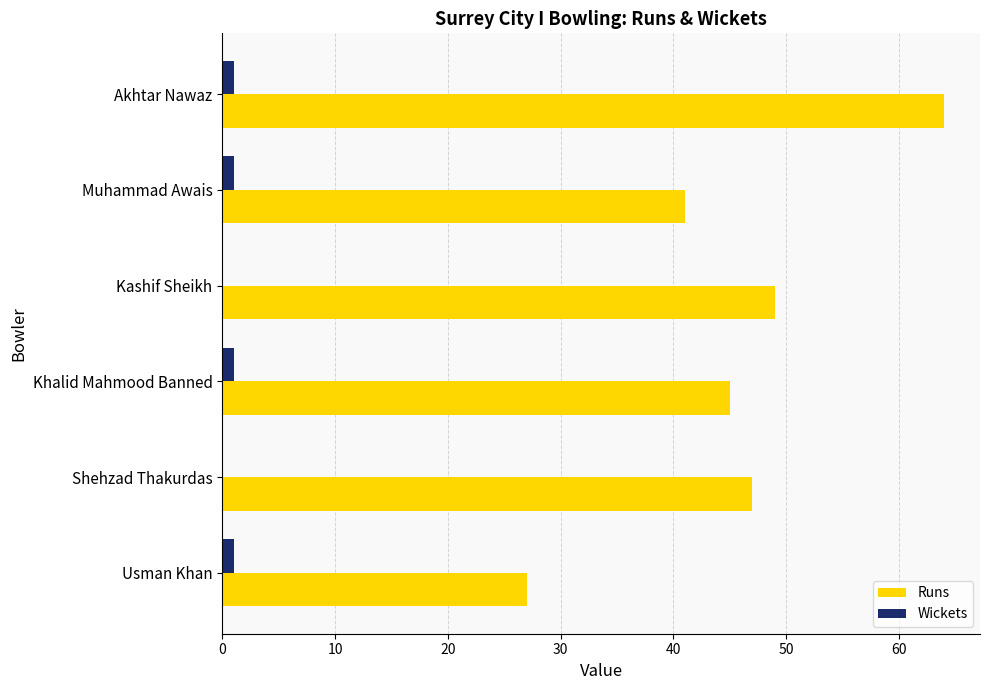

Is it true that Runs equals 38 at Akhtar Nawaz?

False